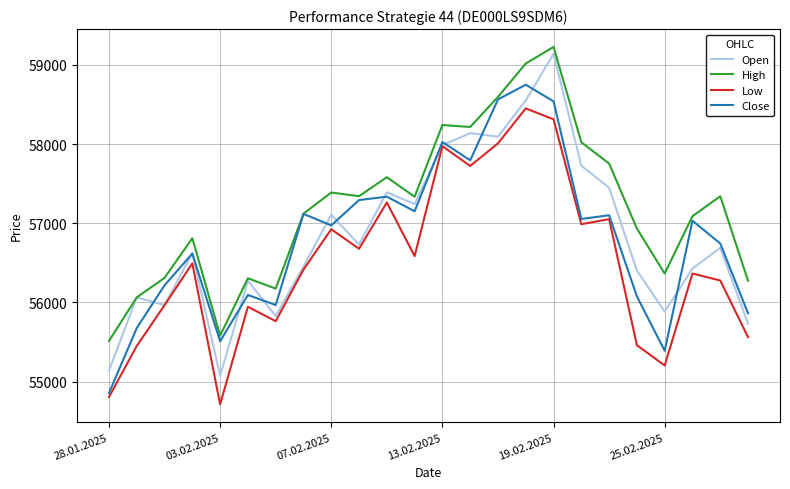

What is the maximum value shown in the chart?

59226